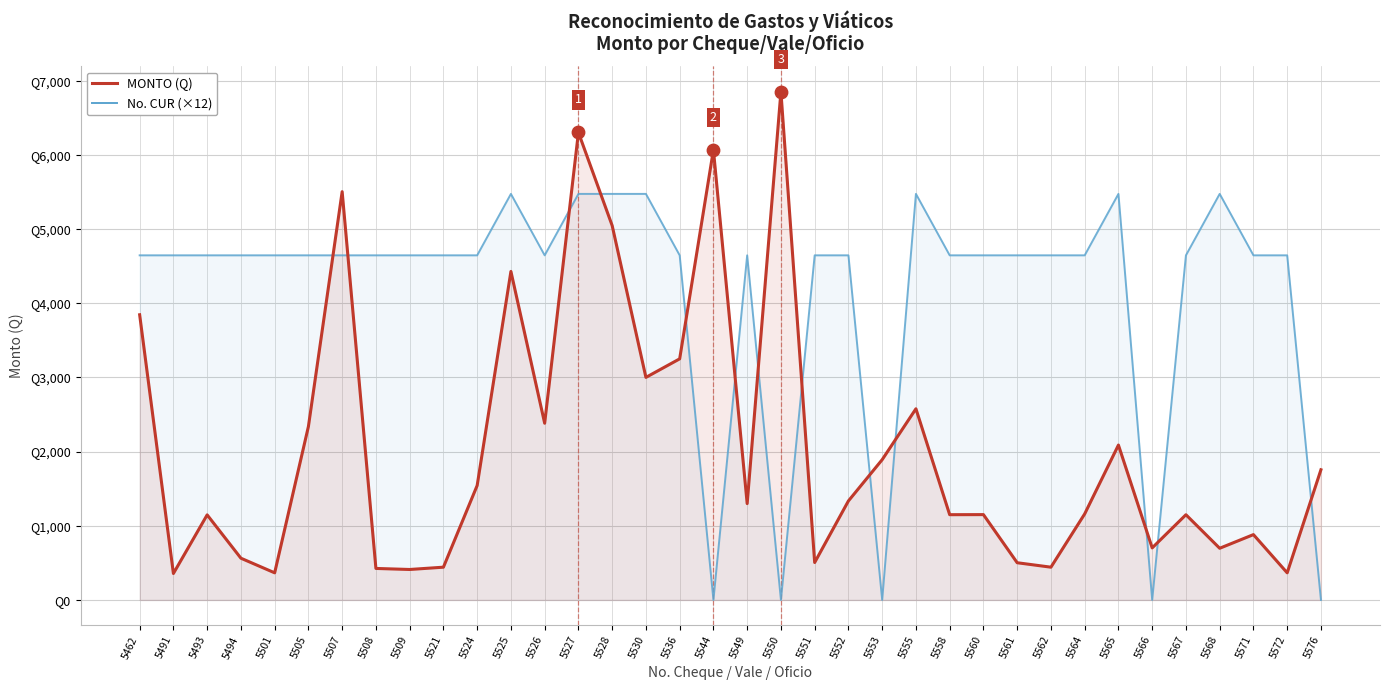

Which series has the widest spread of Y values?

MONTO (Q)